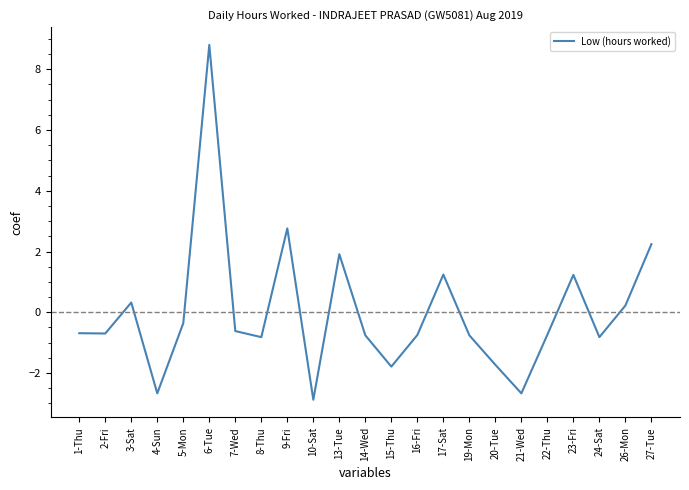

What is the minimum value shown in the chart?

-2.9